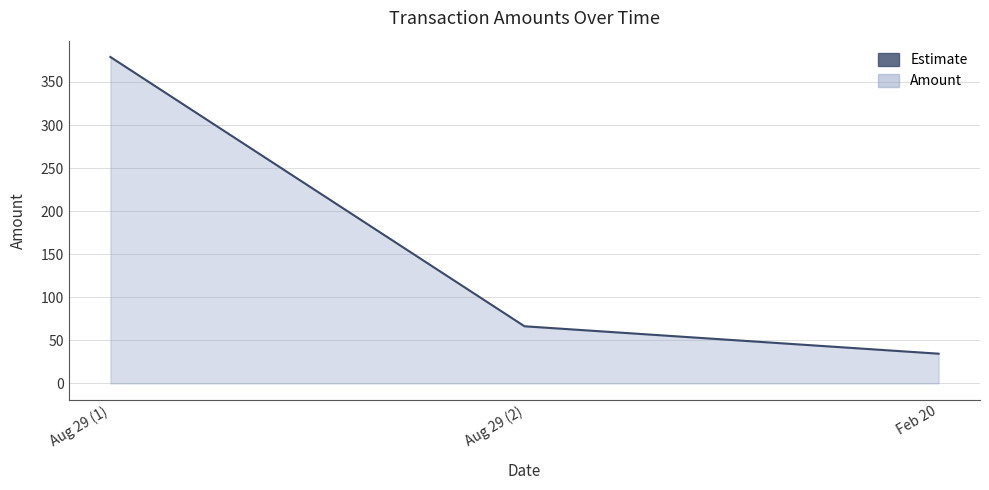

At which category does the chart reach its peak across all series?

Aug 29 (1)